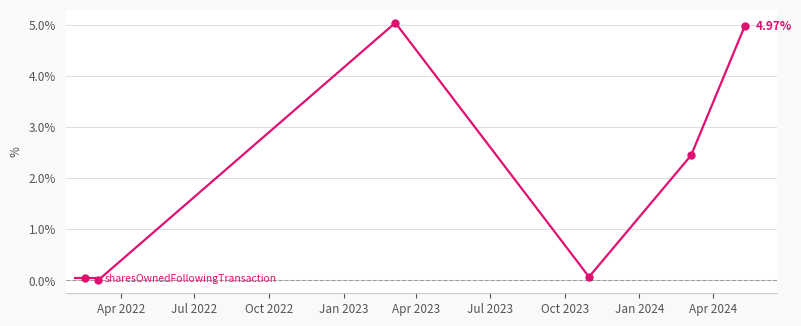

How many interior local valleys (lower than both neighbors) does the data have?

1